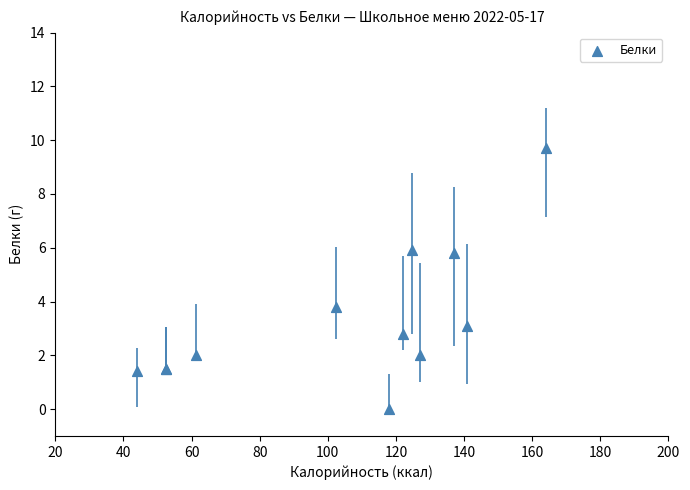

What Y value in the scatter plot is closest to 4?

3.8